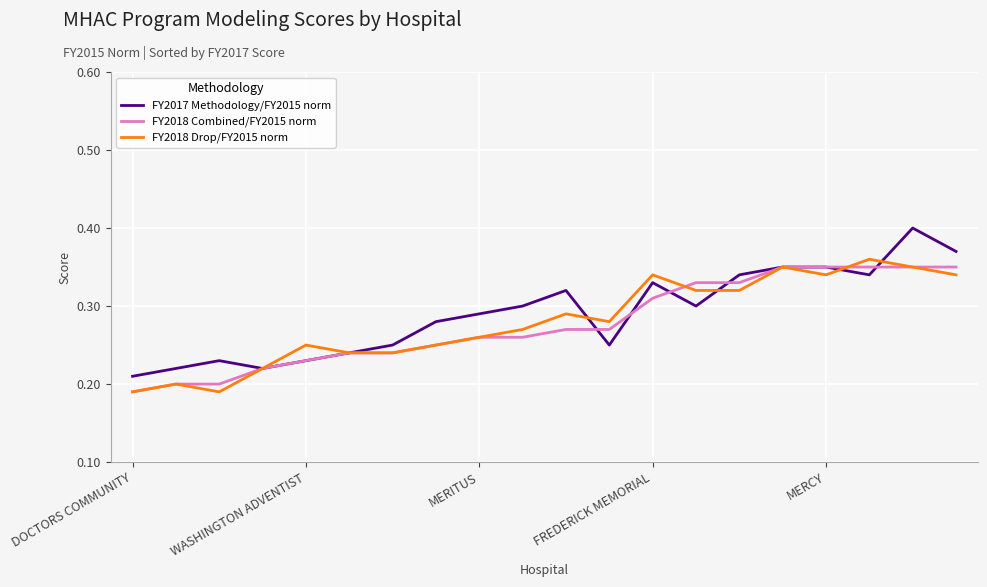

What are all the series names shown in the legend?

FY2017 Methodology/FY2015 norm, FY2018 Combined/FY2015 norm, FY2018 Drop/FY2015 norm